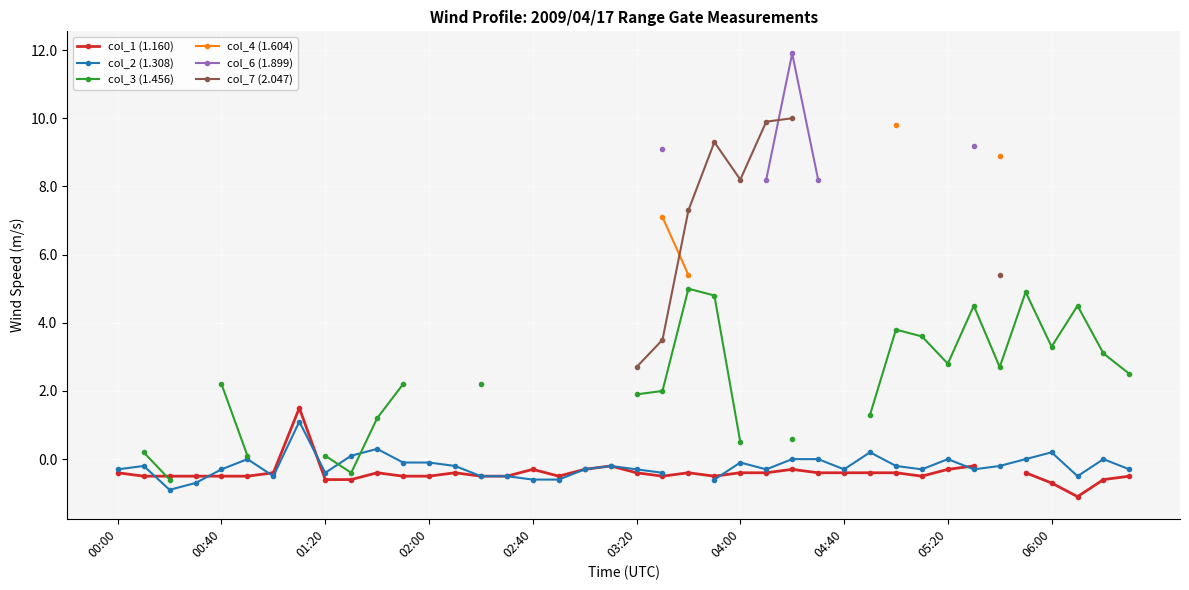

True or false: col_1 (1.160) and col_6 (1.899) intersect in this chart.

False